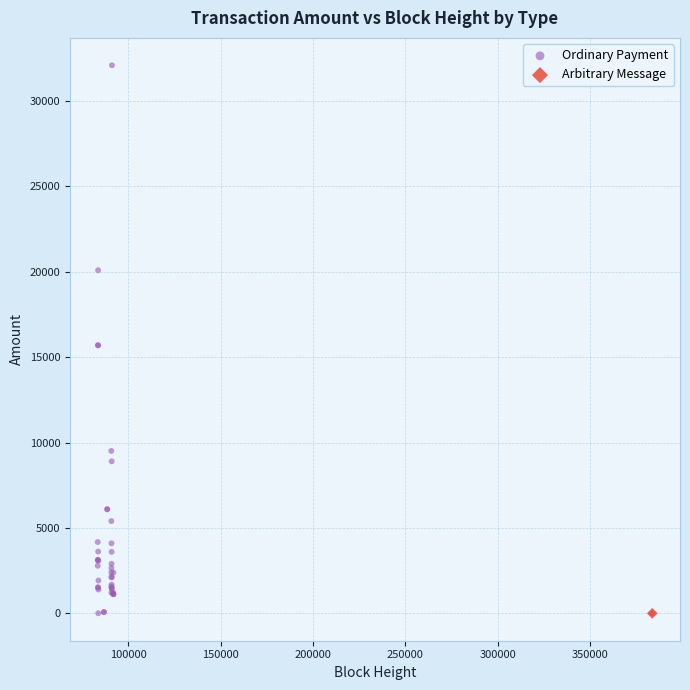

What are all the series names shown in the legend?

Ordinary Payment, Arbitrary Message